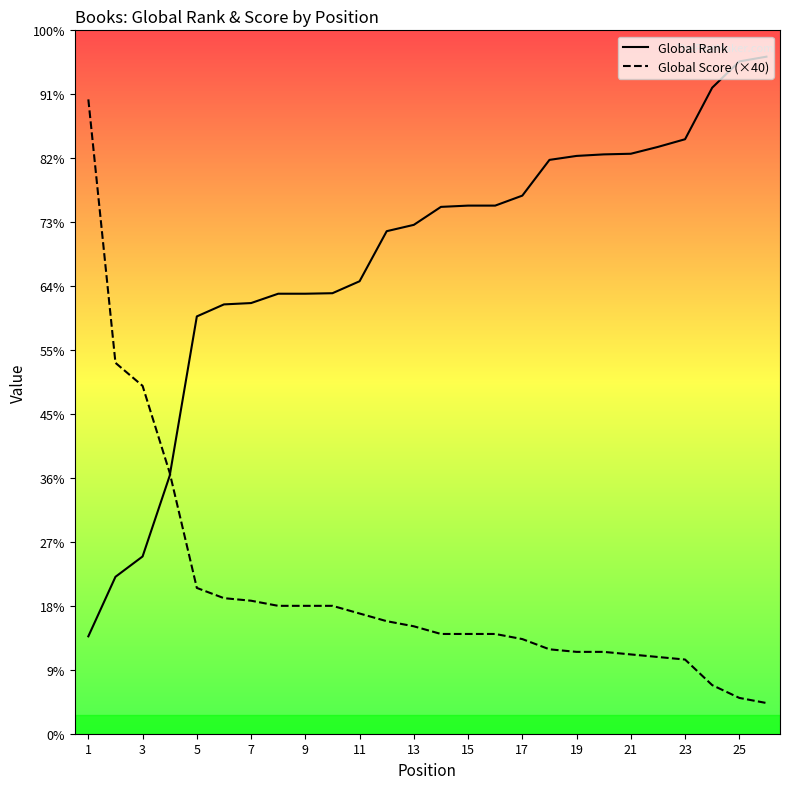

What are all the series names shown in the legend?

Global Rank, Global Score (×40)